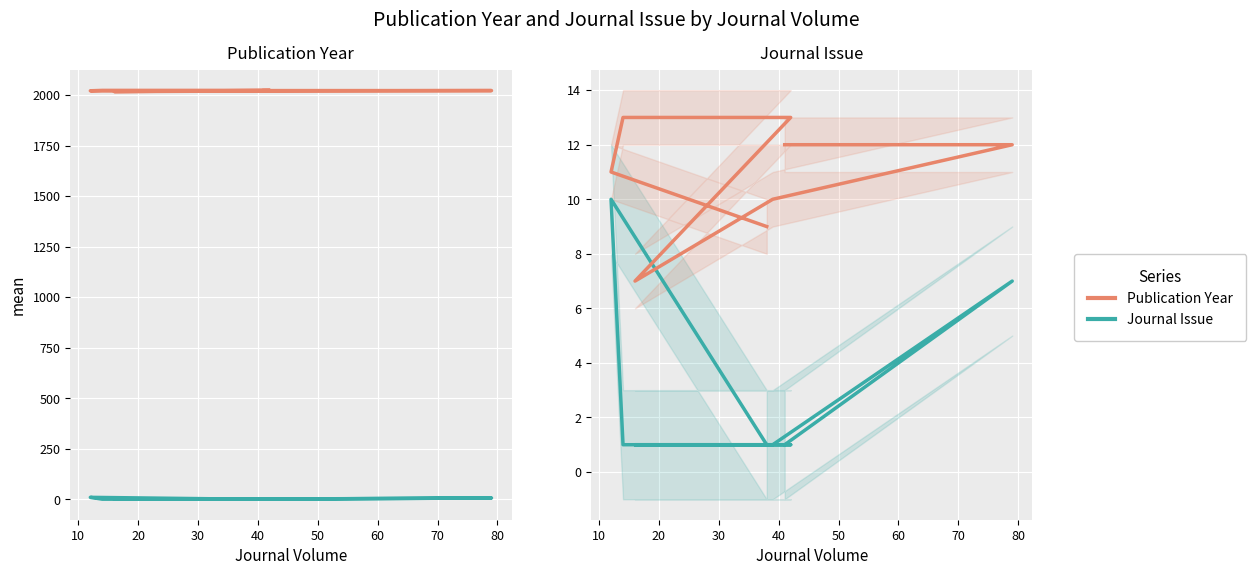

Where is Journal Issue nearest to the value 5?

60